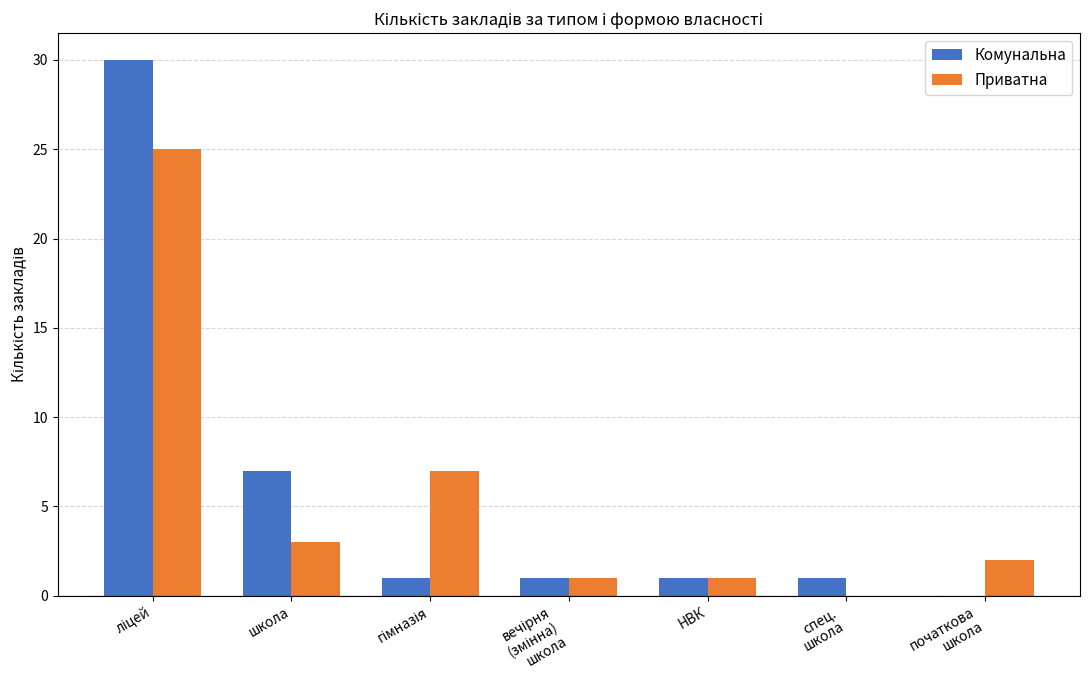

What is the sum of the Приватна values at спец.
школа and початкова
школа?

2